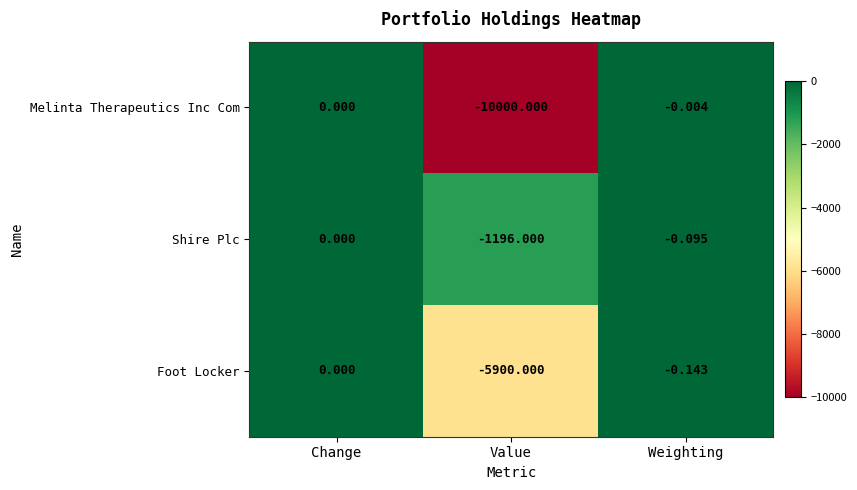

Which series has the largest range (max minus min)?

Melinta Therapeutics Inc Com